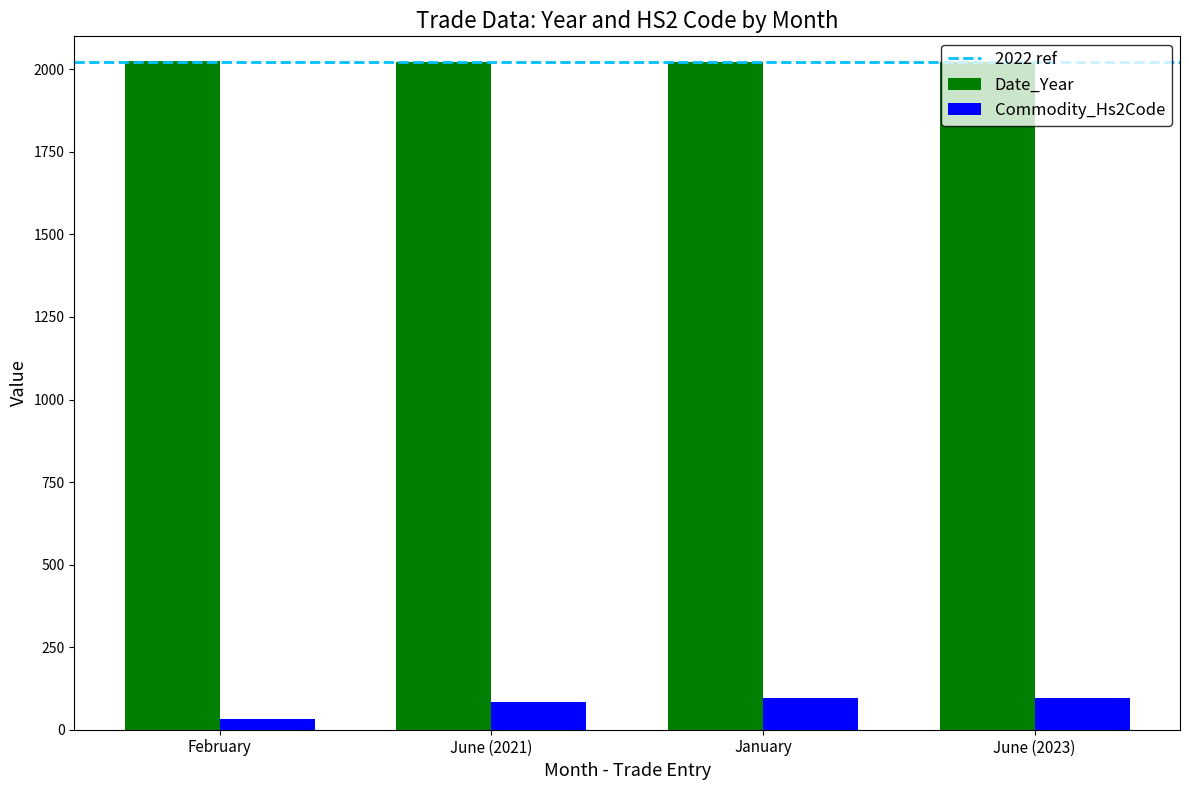

Between February and January, which series saw the biggest shift?

Commodity_Hs2Code